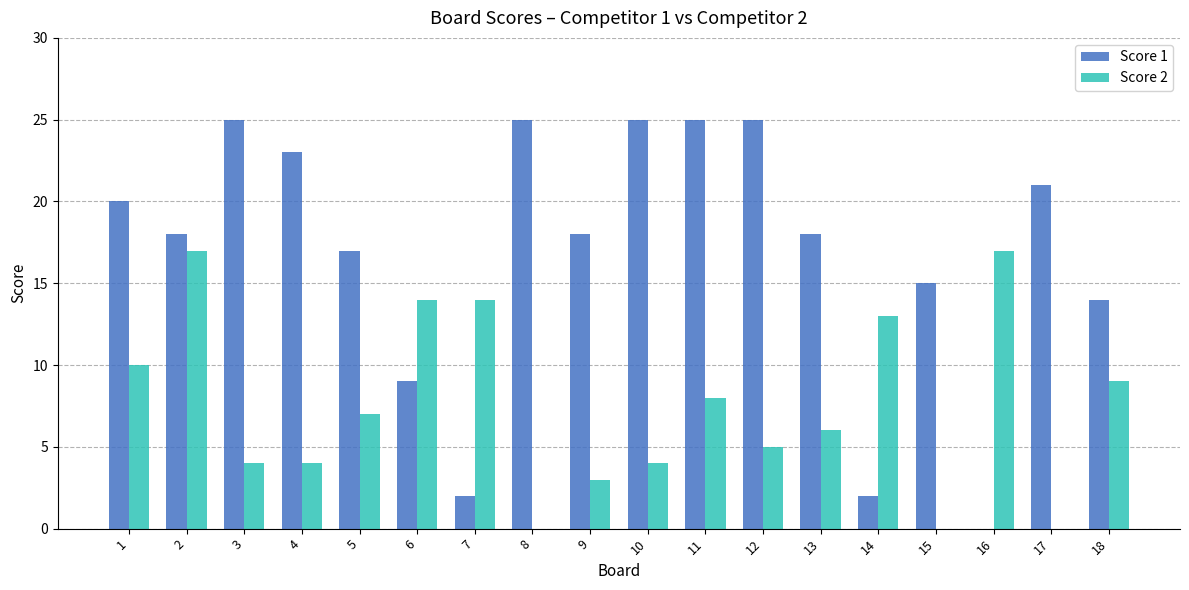

Which series has the largest range (max minus min)?

Score 1